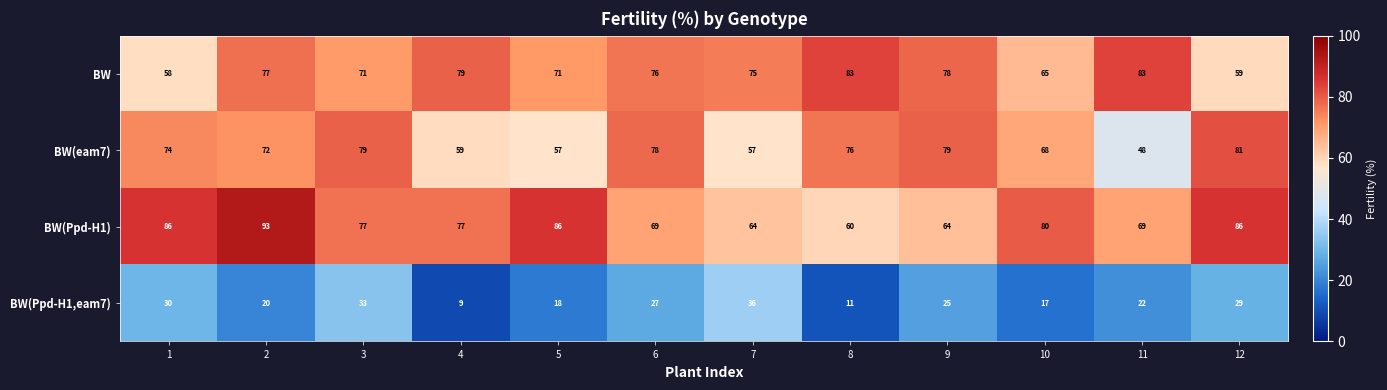

What is the sum of all BW(Ppd-H1) values?

911